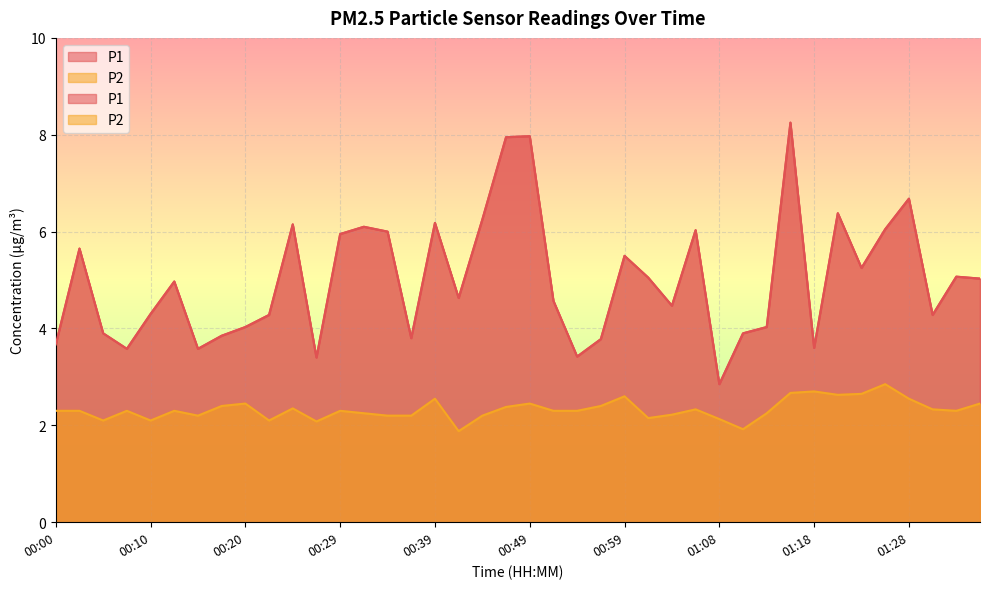

At which label is P2 closest to 2?

00:27